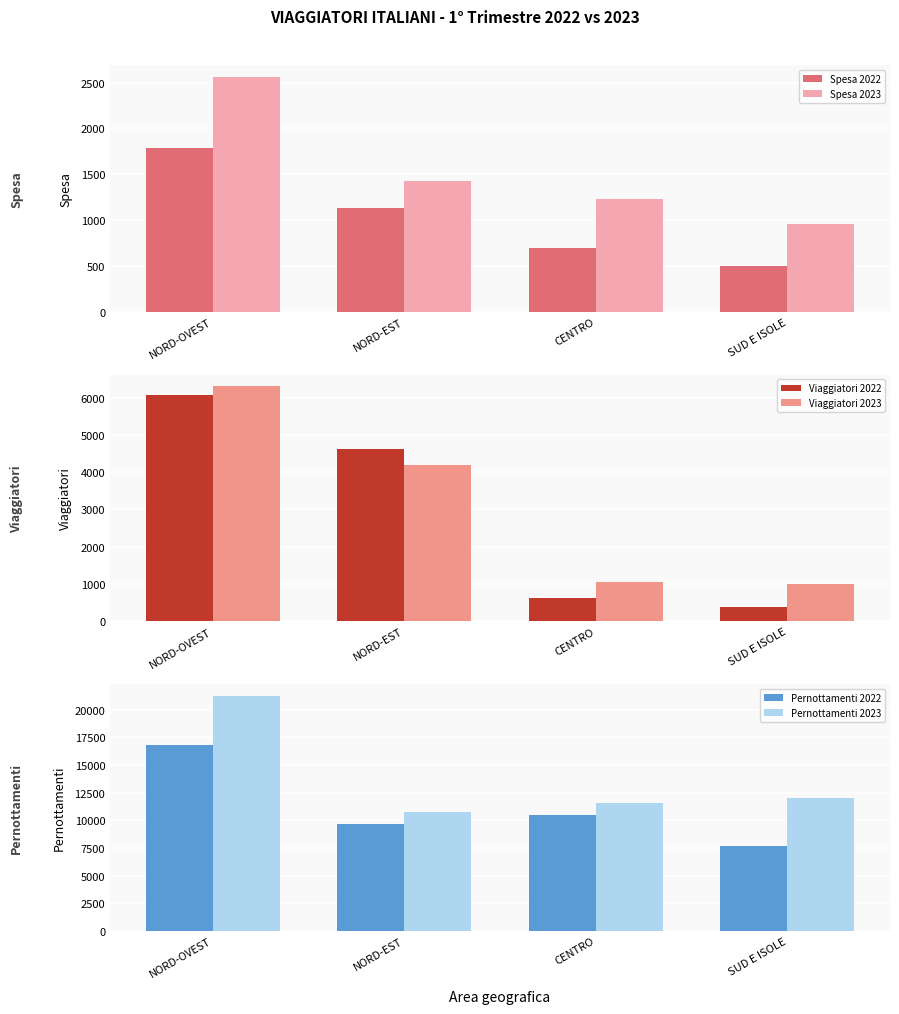

Which series has the largest total across all categories?

Pernottamenti 2023